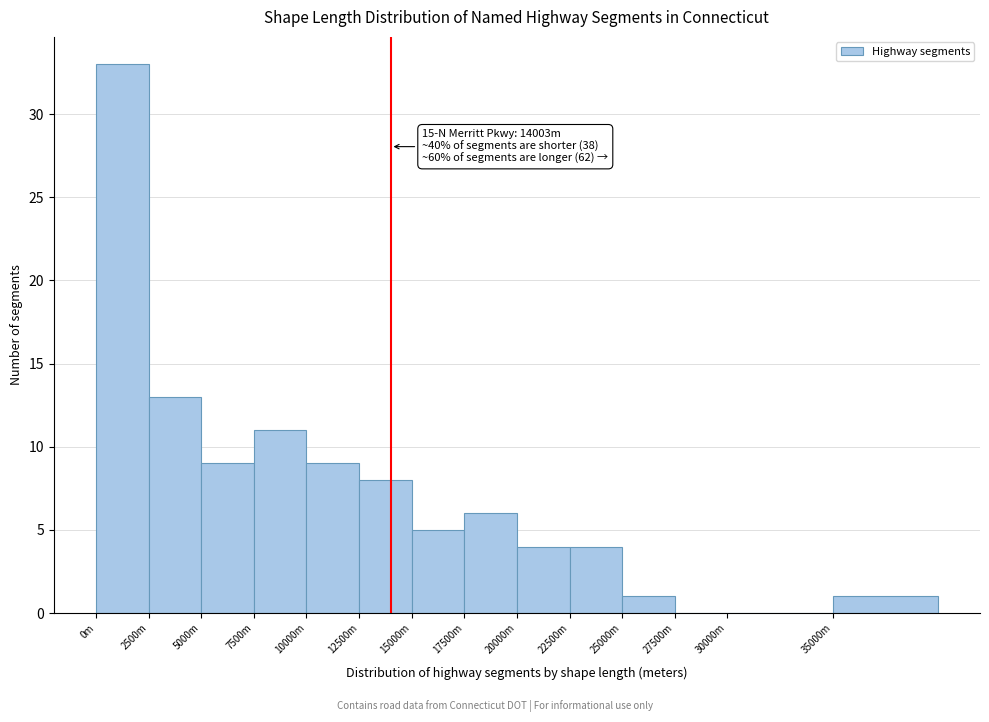

Reading left to right, what are all the values shown in this chart?

0m=33	2500m=13	5000m=9	7500m=11	10000m=9	12500m=8	15000m=5	17500m=6	20000m=4	22500m=4	25000m=1	27500m=0	30000m=0	35000m=1